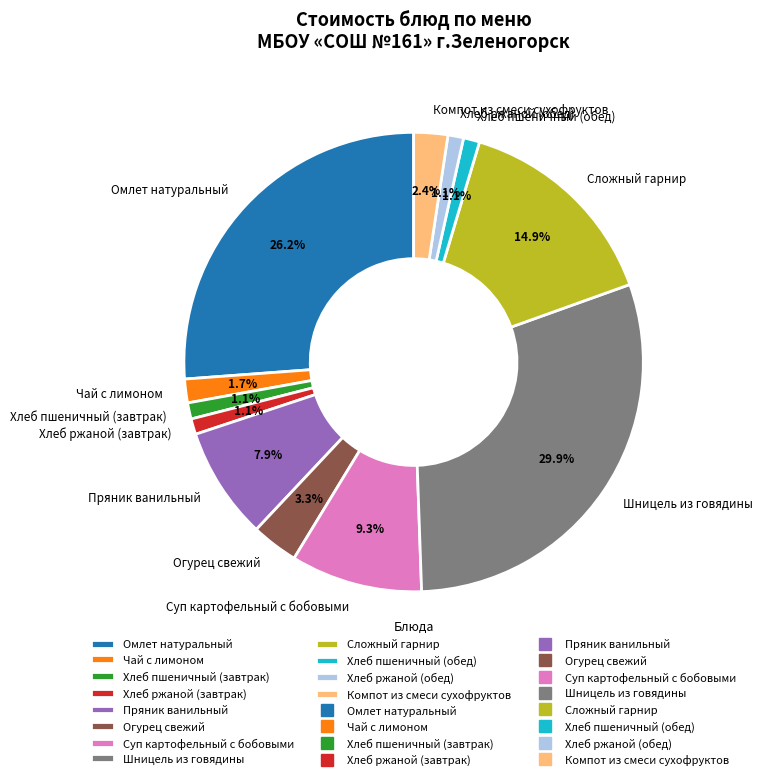

What is the largest slice in the pie chart?

Шницель из говядины